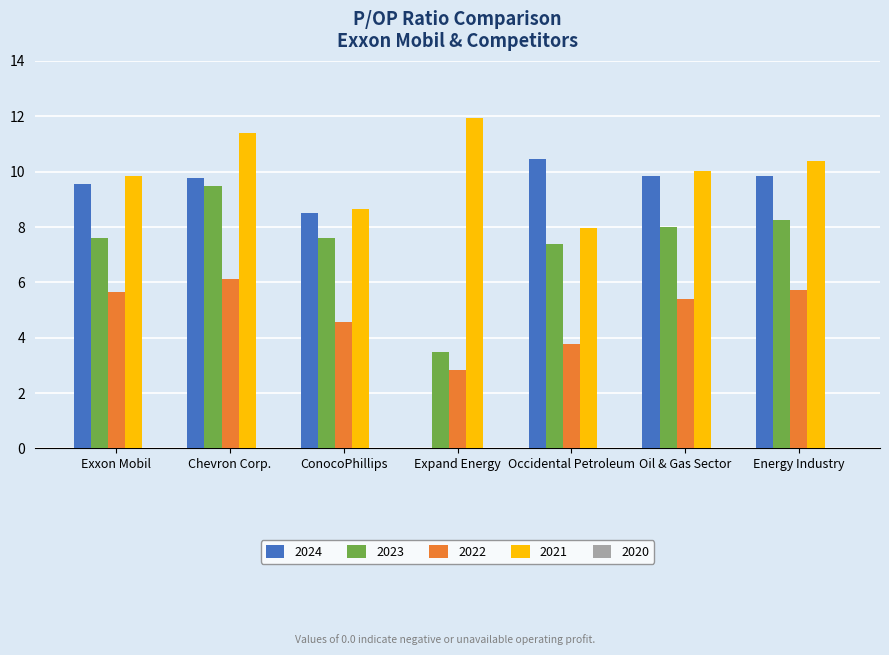

Is it true that 2023 equals 3.1 at Chevron Corp.?

False